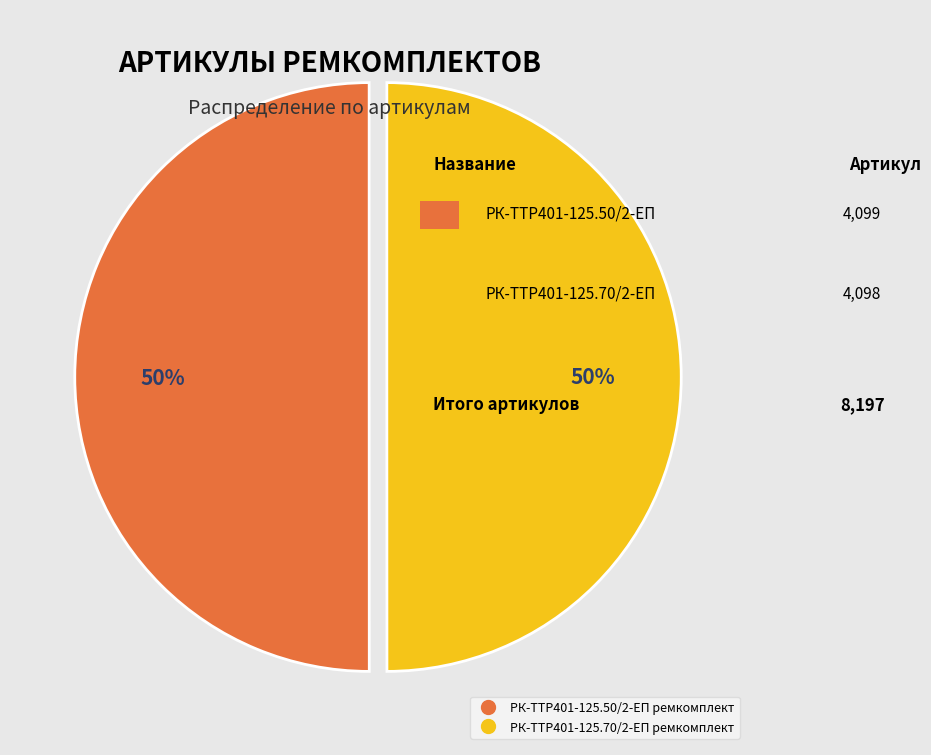

To the nearest percent, what is the combined percentage of РК-TTР401-125.50/2-ЕП ремкомплект and РК-TTР401-125.70/2-ЕП ремкомплект?

100%